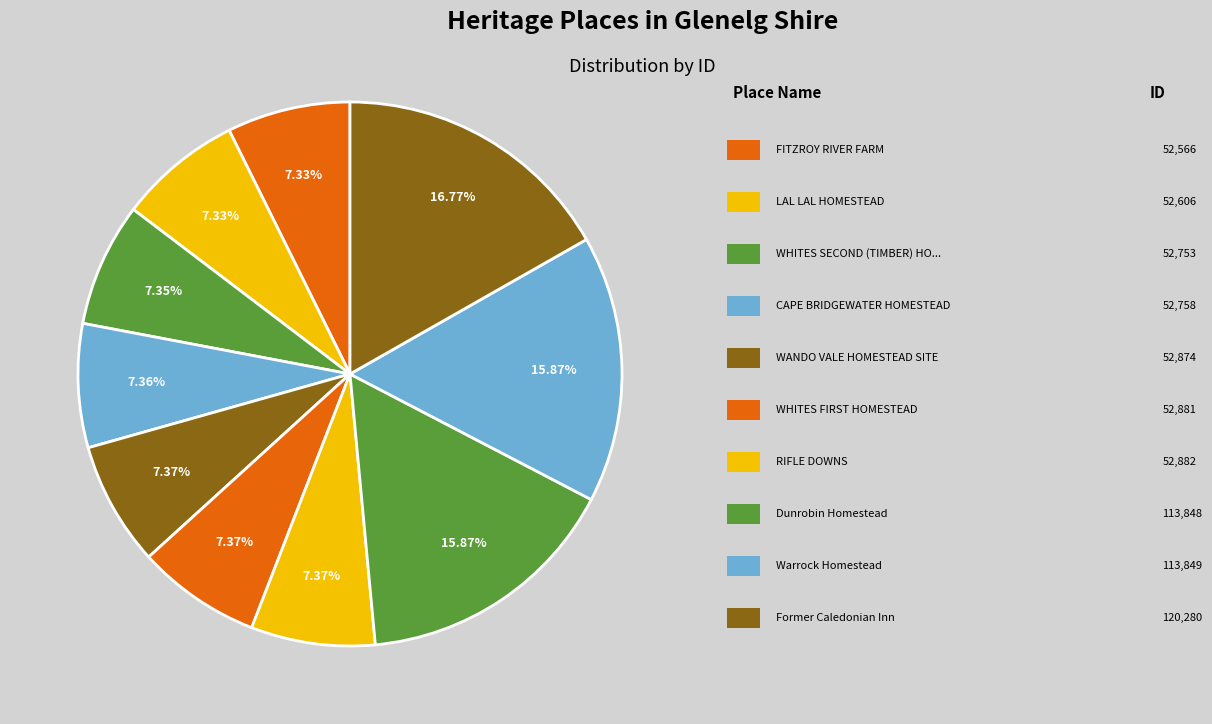

Count the number of slices in the pie.

10